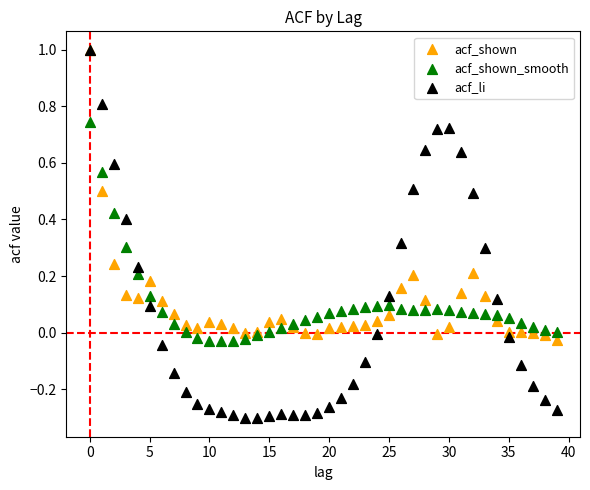

Which series has the widest spread of Y values?

acf_li